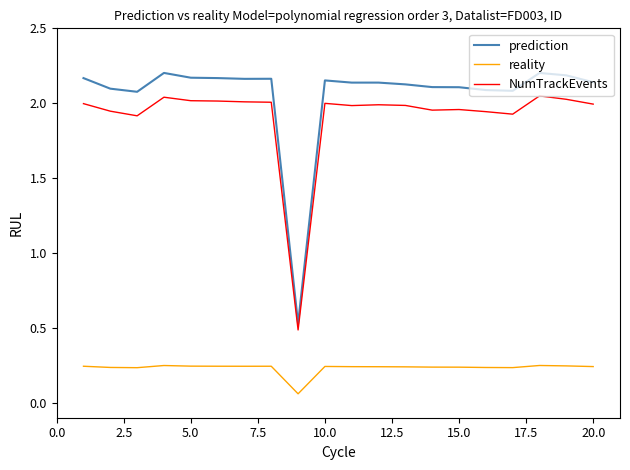

True or false: reality and prediction cross at least once.

False